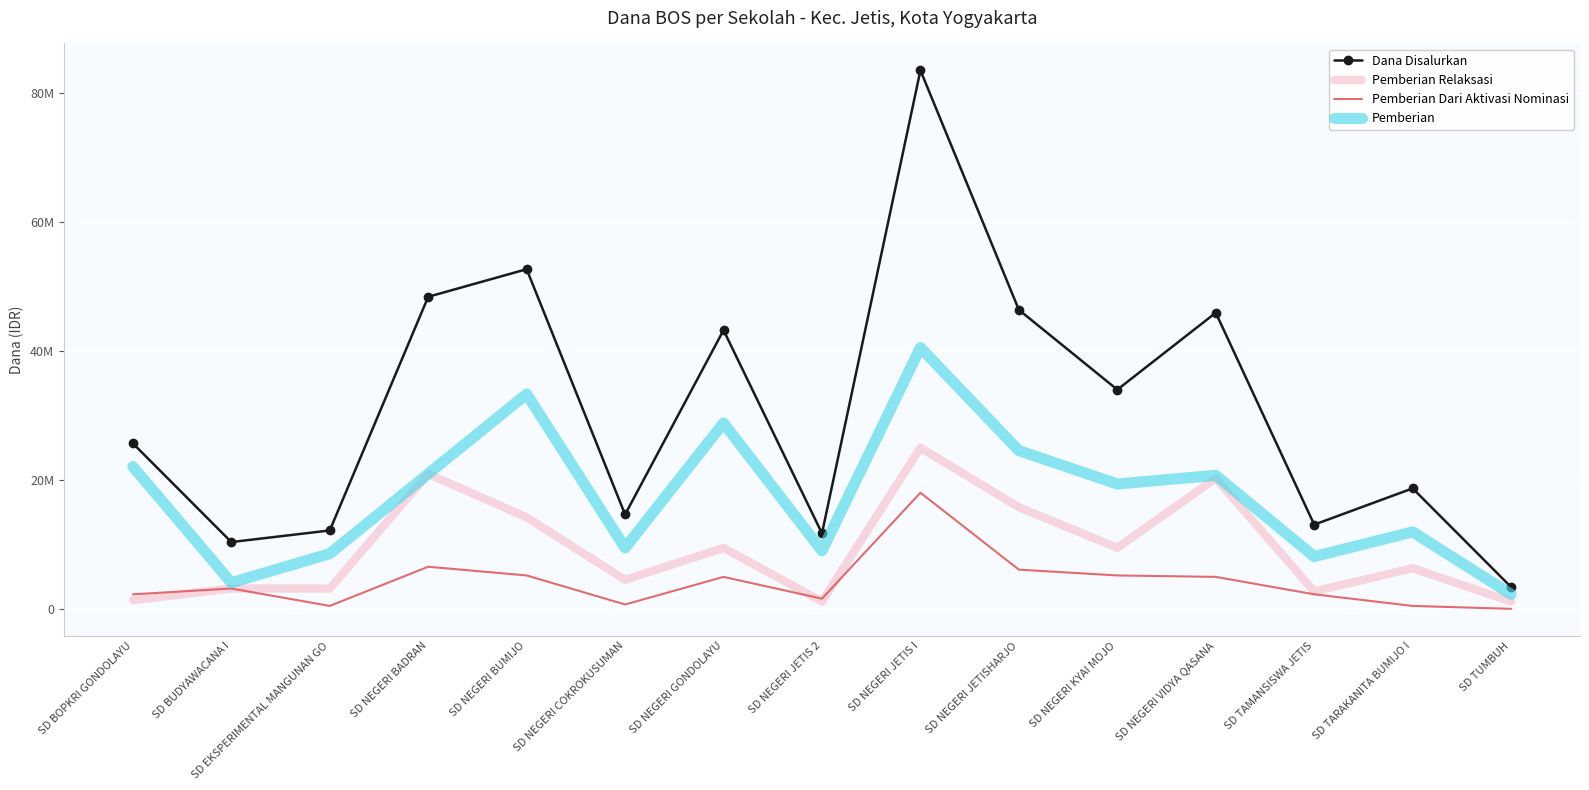

List the labels in order of Pemberian Relaksasi value, smallest first.

SD NEGERI JETIS 2, SD TUMBUH, SD BOPKRI GONDOLAYU, SD TAMANSISWA JETIS, SD BUDYAWACANA I, SD EKSPERIMENTAL MANGUNAN GO, SD NEGERI COKROKUSUMAN, SD TARAKANITA BUMIJO I, SD NEGERI GONDOLAYU, SD NEGERI KYAI MOJO, SD NEGERI BUMIJO, SD NEGERI JETISHARJO, SD NEGERI VIDYA QASANA, SD NEGERI BADRAN, SD NEGERI JETIS I